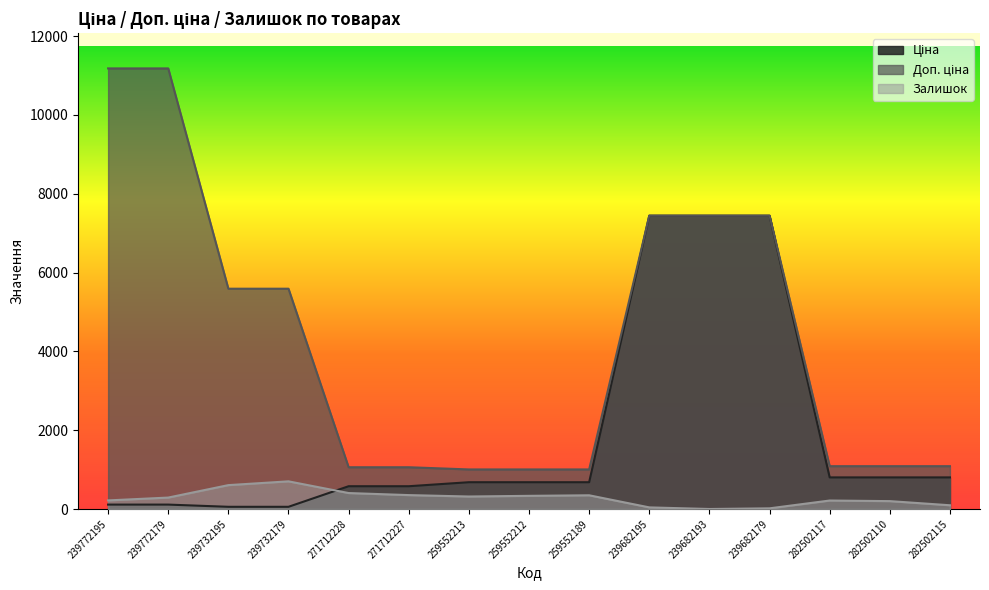

What is the label of the 14th point from the right?

239772179